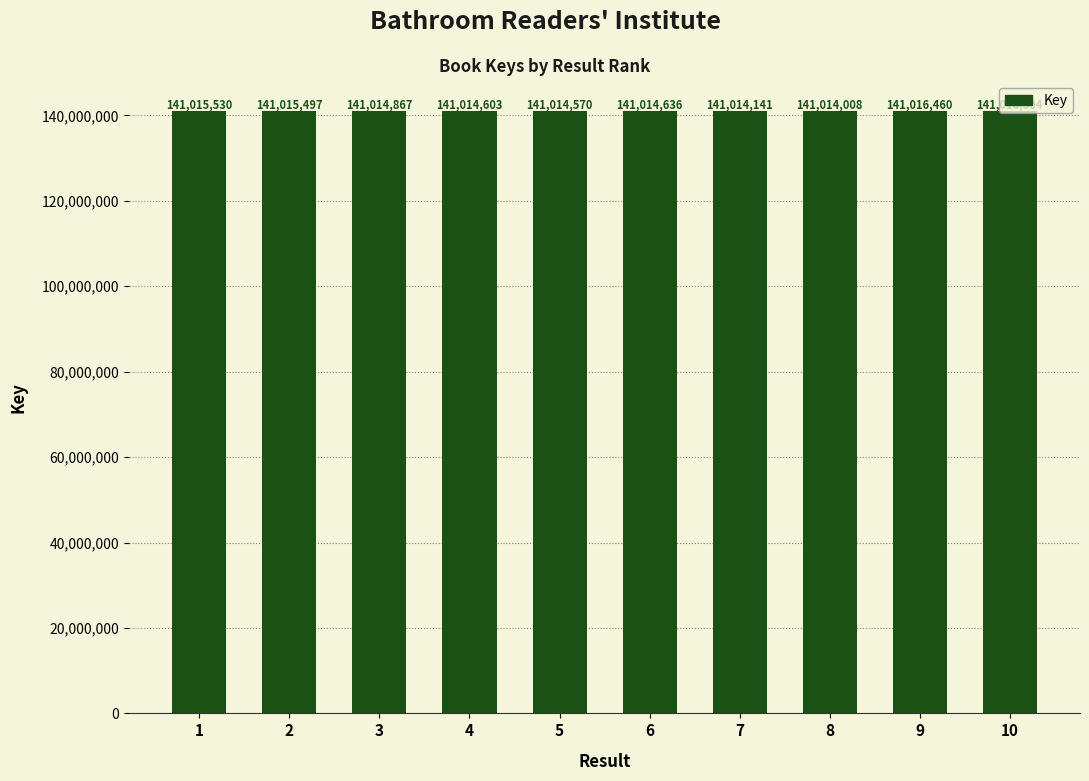

List the labels in order of value, smallest first.

8, 7, 5, 4, 6, 3, 2, 1, 10, 9